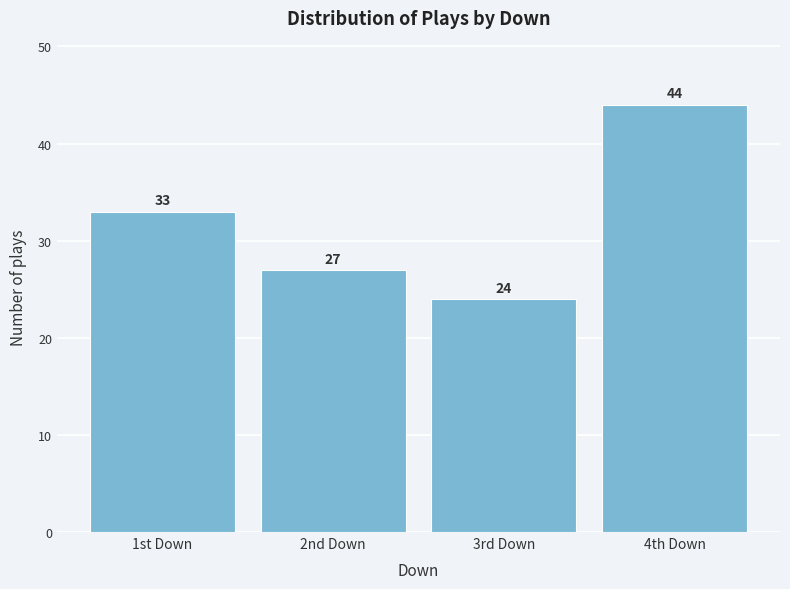

Reading left to right, list all the values displayed in this chart.

1st Down=33	2nd Down=27	3rd Down=24	4th Down=44